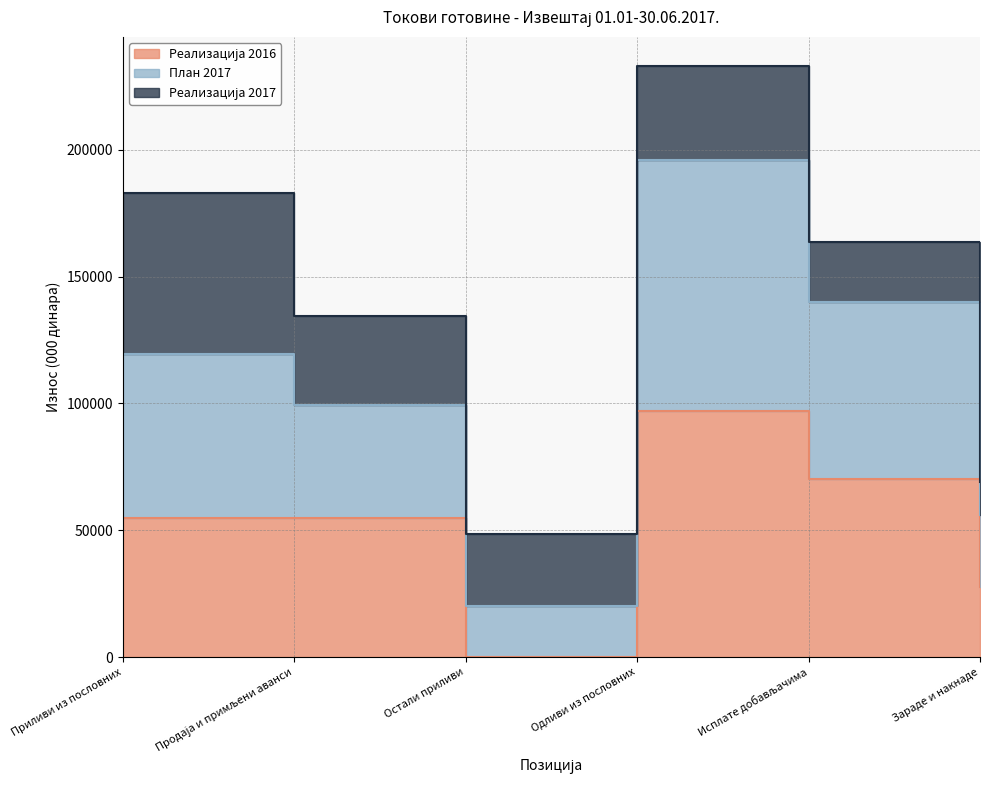

What is the average value of the План 2017 series?

105203